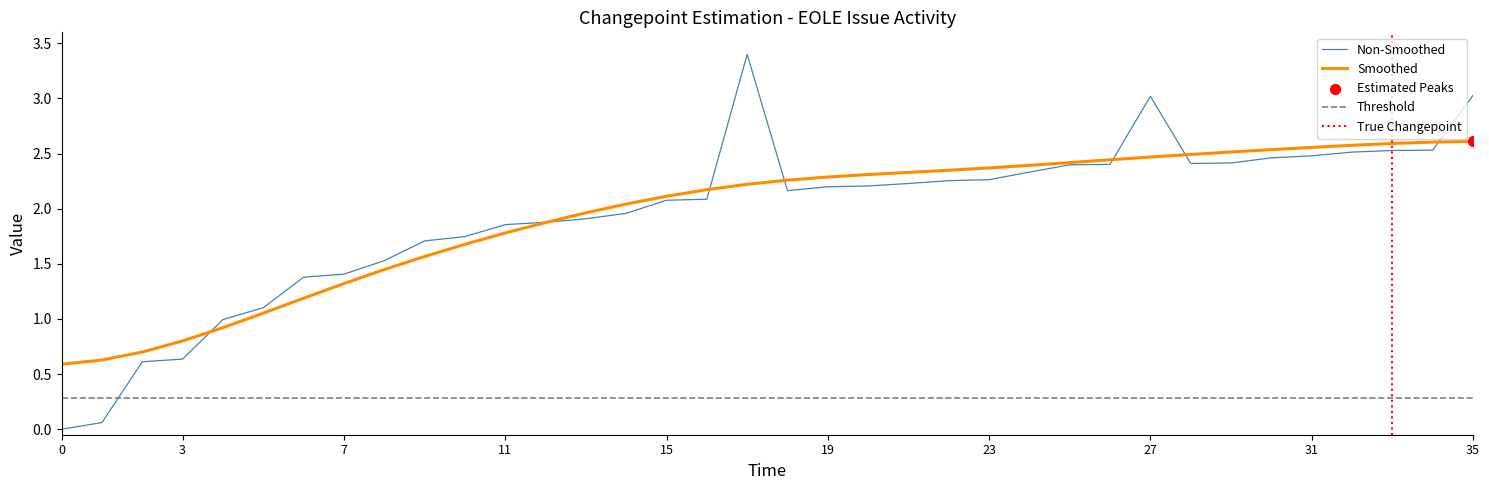

The Smoothed series shows 1.8 at 11. True or false?

True